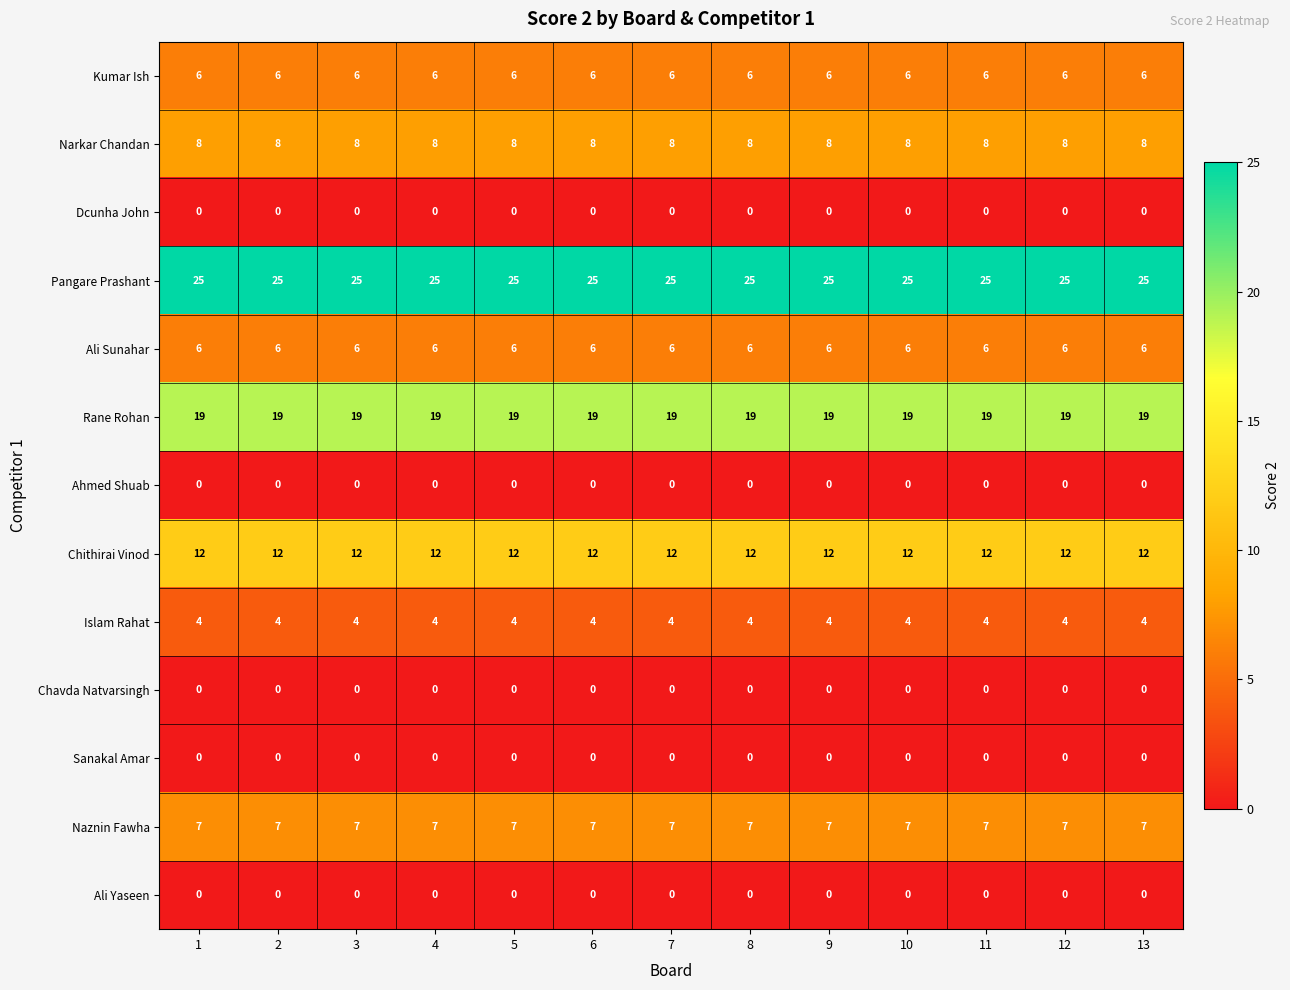

What is the maximum value shown in the chart?

25